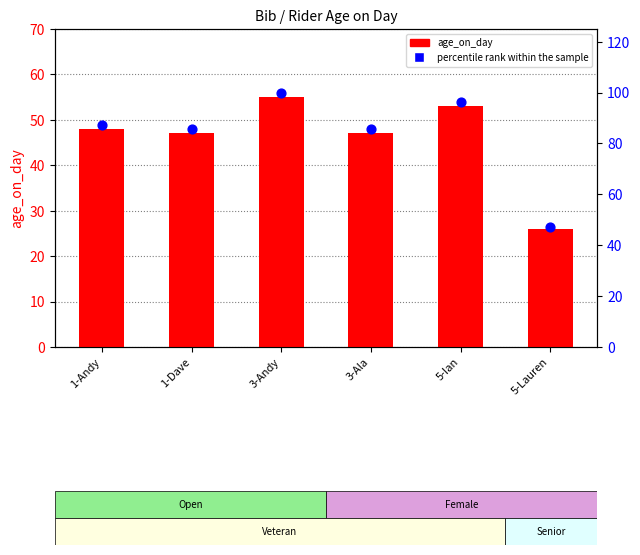

Is the value of percentile rank within the sample at 3-Andy greater than the value of age_on_day at 3-Andy?

Yes